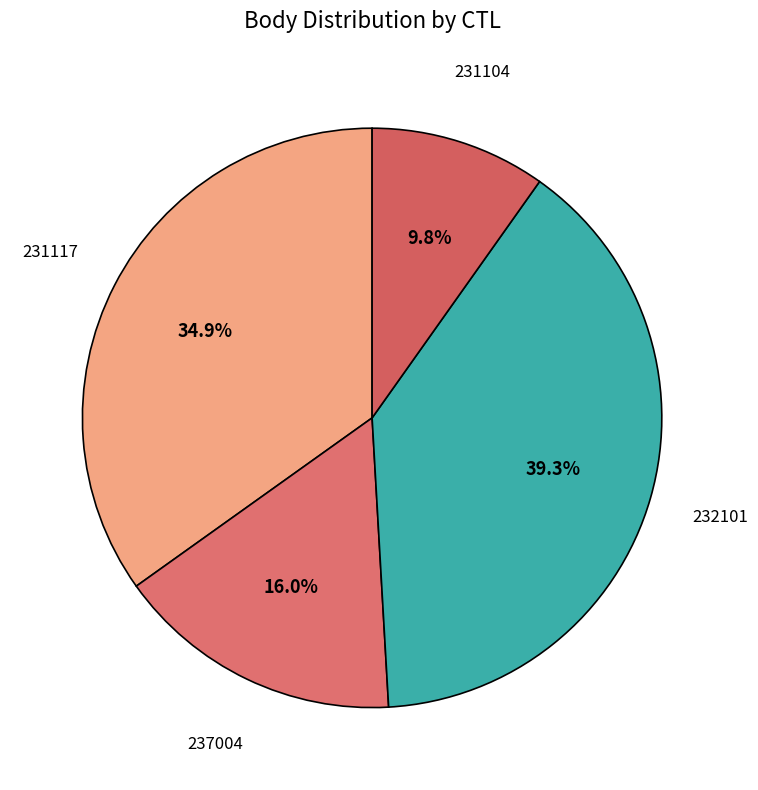

Is it true that 231104 is 20% of the pie?

False